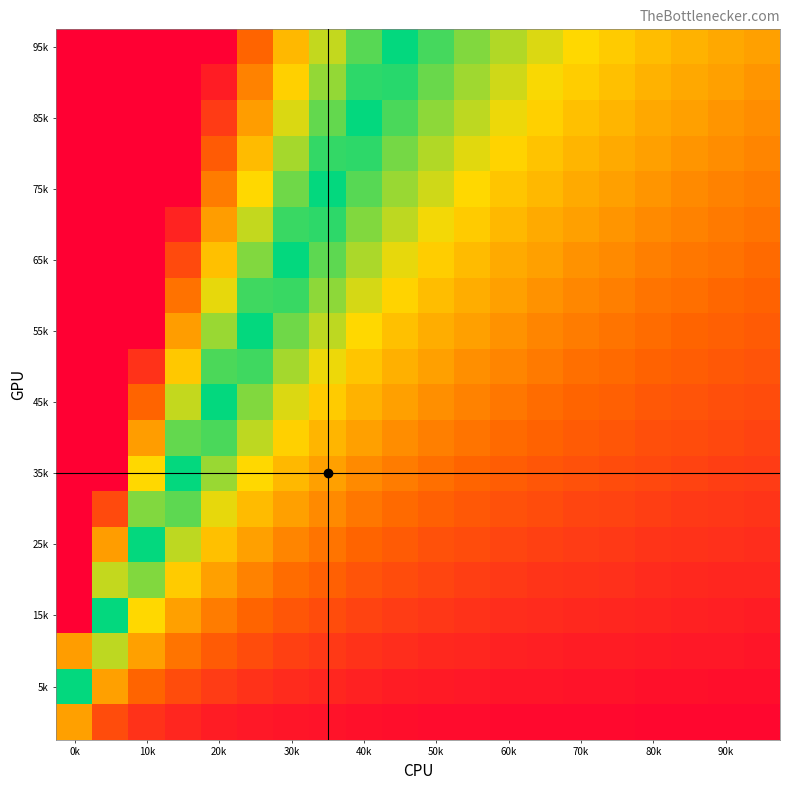

Count the number of data series in this chart.

20